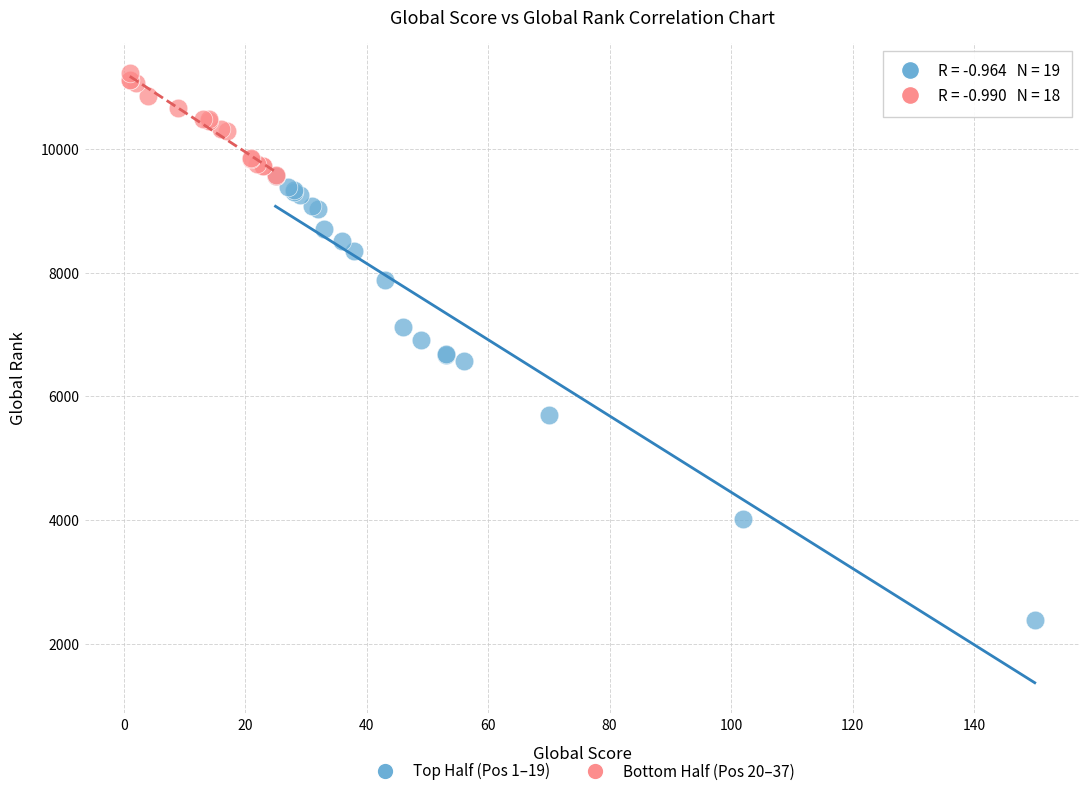

Which series contains the lowest Y value?

Top Half (Pos 1–19)